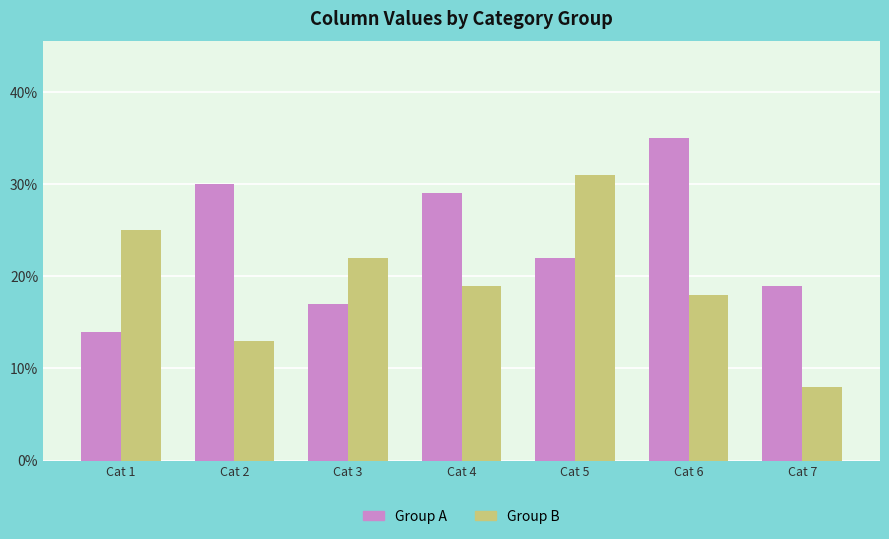

Where does the Group A series first go above 22?

Cat 2